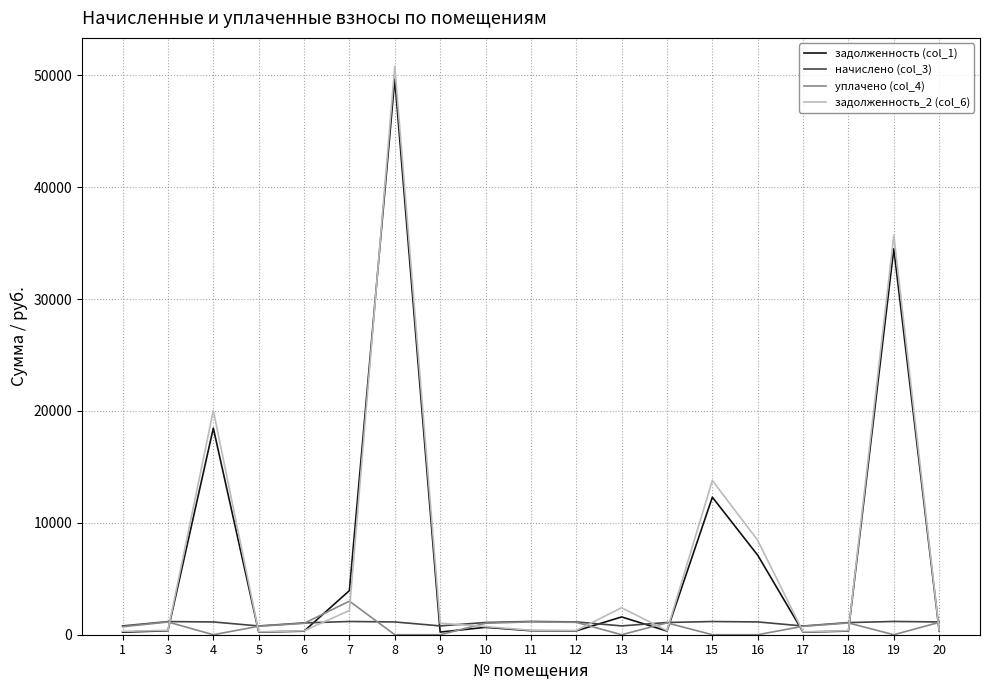

What is the average value of the задолженность_2 (col_6) series?

7290.4